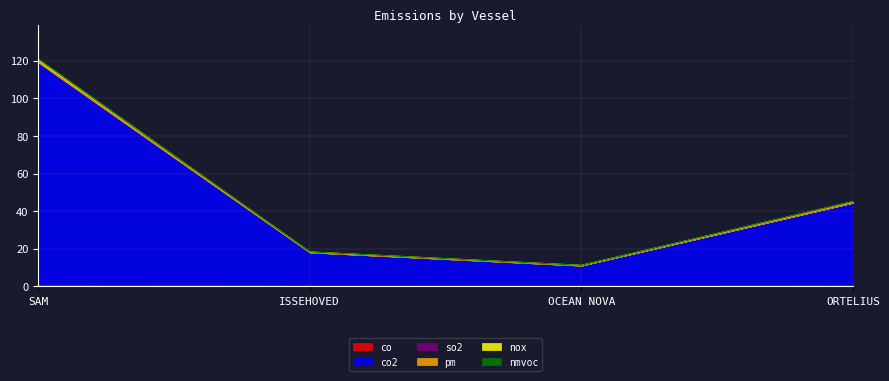

Reading right to left, list all the values displayed in this chart.

co: ORTELIUS=0.1	OCEAN NOVA=0.0	ISSEHOVED=0.0	SAM=0.3
co2: ORTELIUS=44.5	OCEAN NOVA=11.0	ISSEHOVED=18.1	SAM=119.1
so2: ORTELIUS=44.5	OCEAN NOVA=11.0	ISSEHOVED=18.1	SAM=119.1
pm: ORTELIUS=44.5	OCEAN NOVA=11.0	ISSEHOVED=18.1	SAM=119.2
nox: ORTELIUS=45.1	OCEAN NOVA=11.2	ISSEHOVED=18.3	SAM=120.8
nmvoc: ORTELIUS=45.2	OCEAN NOVA=11.2	ISSEHOVED=18.4	SAM=120.9